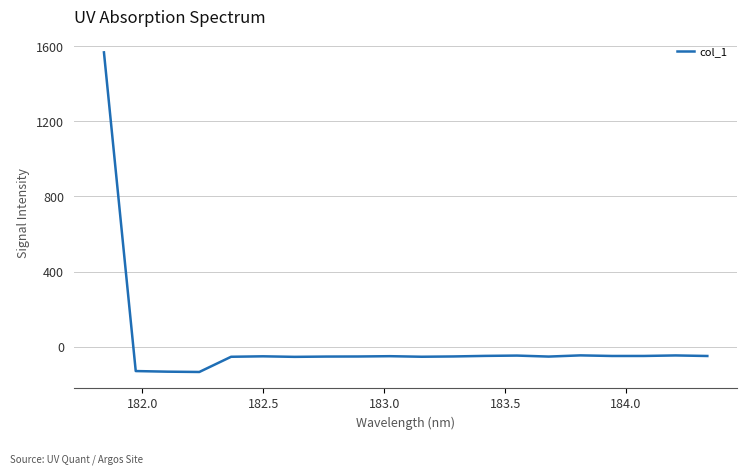

What is the greatest value displayed?

1566.6